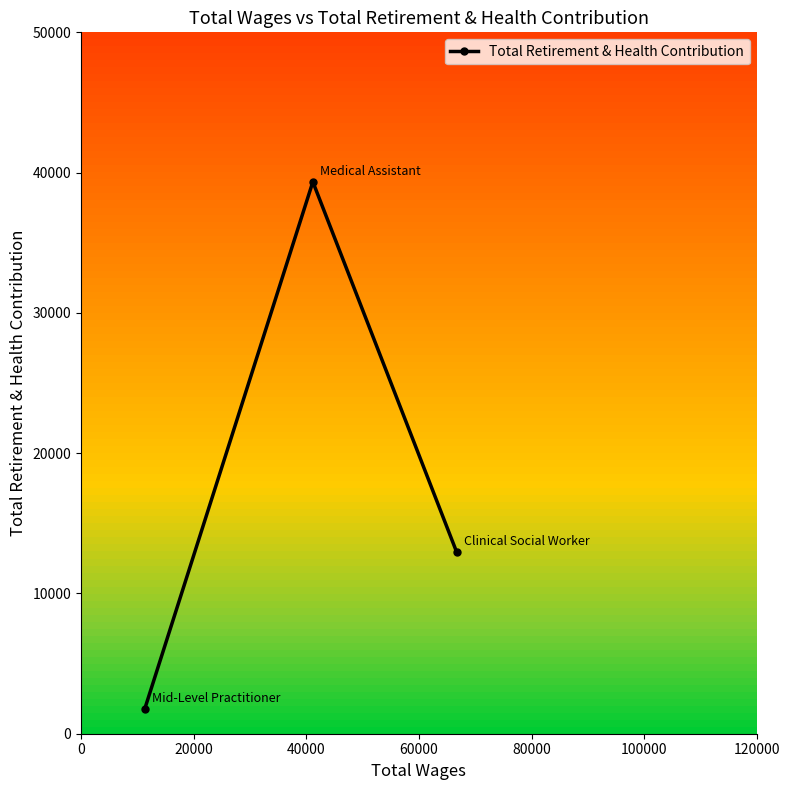

What is the sum of all values?

54073